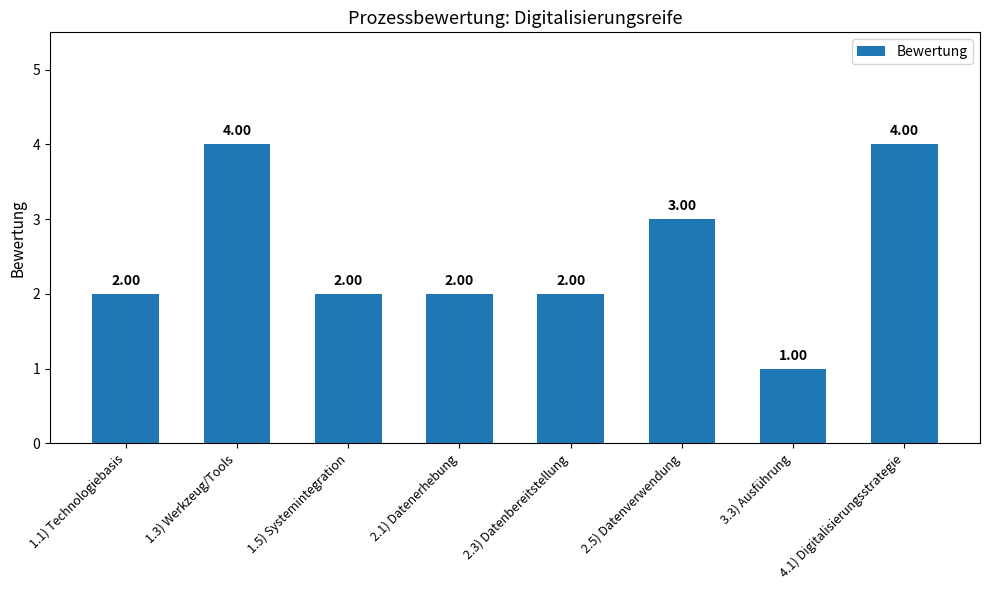

Between 2.5) Datenverwendung and 1.5) Systemintegration, which is larger?

2.5) Datenverwendung